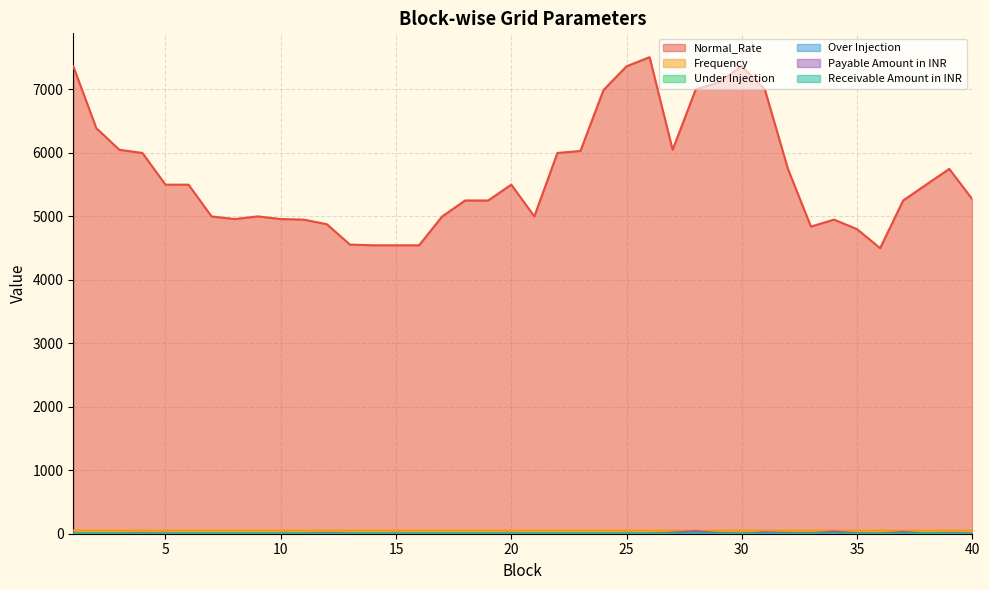

List the labels in order of Receivable Amount in INR value, largest first.

38, 1, 2, 3, 4, 5, 6, 7, 8, 9, 10, 11, 12, 13, 14, 15, 16, 17, 18, 19, 20, 21, 22, 23, 24, 25, 26, 27, 28, 29, 30, 31, 32, 33, 34, 35, 36, 37, 39, 40